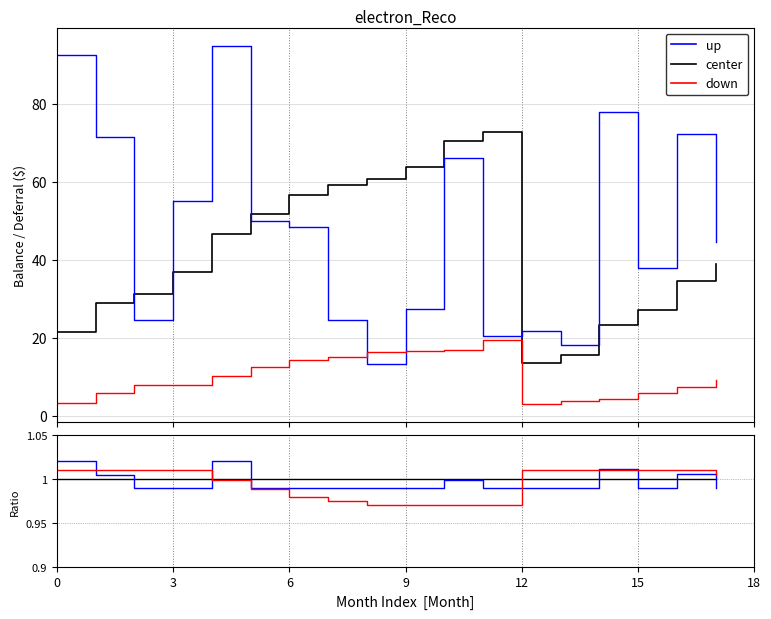

What is the value of the down point at the 6th from the left?

1.0